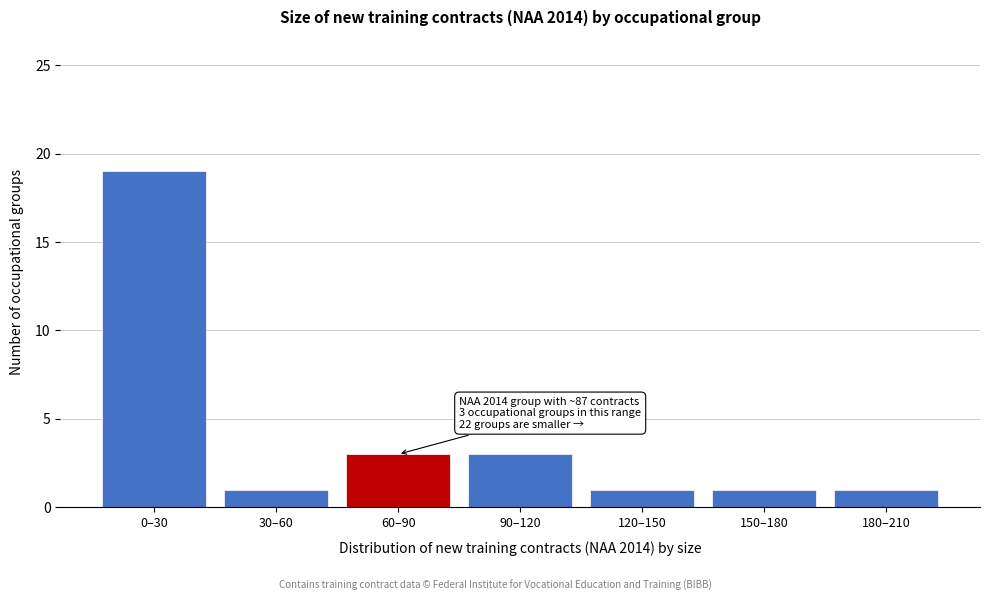

Reading left to right, extract all data points from this chart.

0–30=19	30–60=1	60–90=3	90–120=3	120–150=1	150–180=1	180–210=1